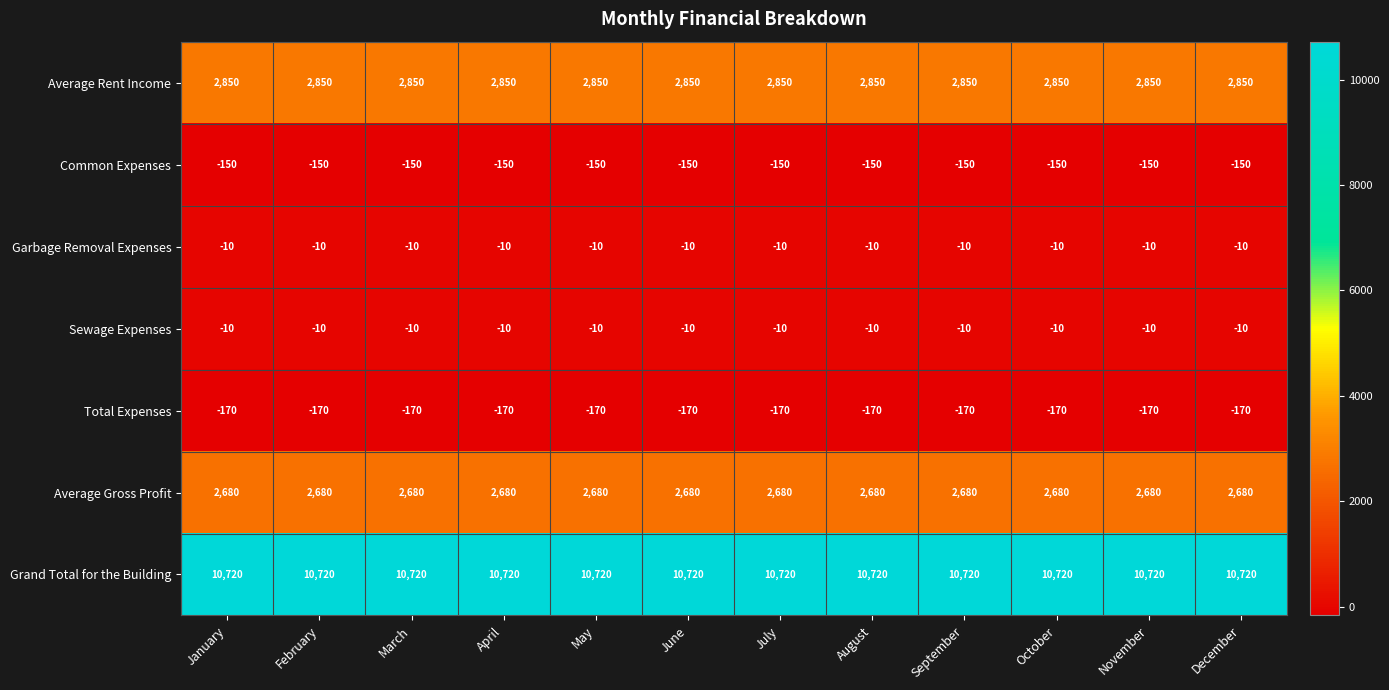

Which series has the largest total across all categories?

Grand Total for the Building